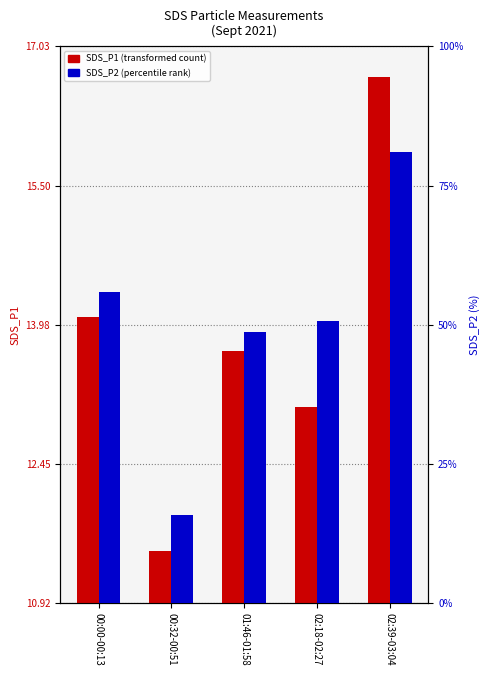

Rank the series at 01:46-01:58 from lowest to highest value.

SDS_P2, SDS_P1